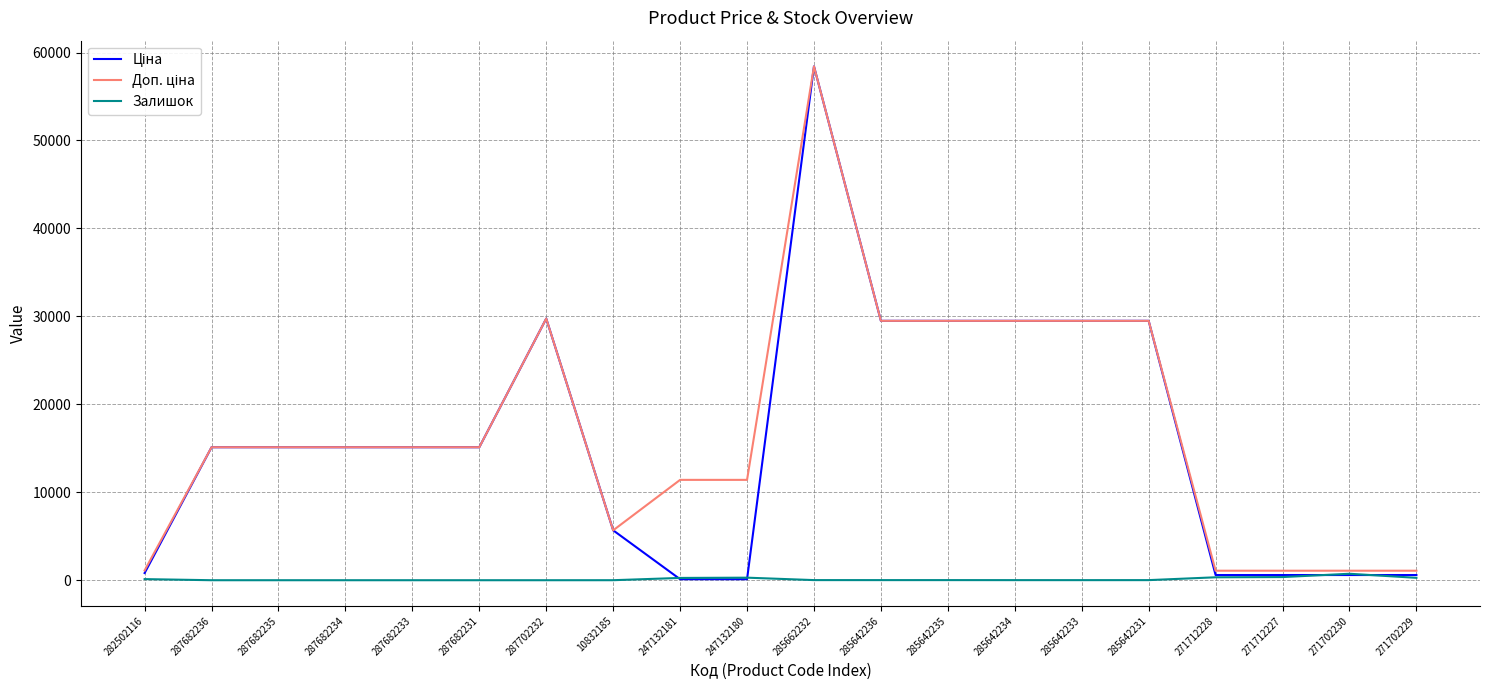

At which category is the sum across all series the highest?

285662232